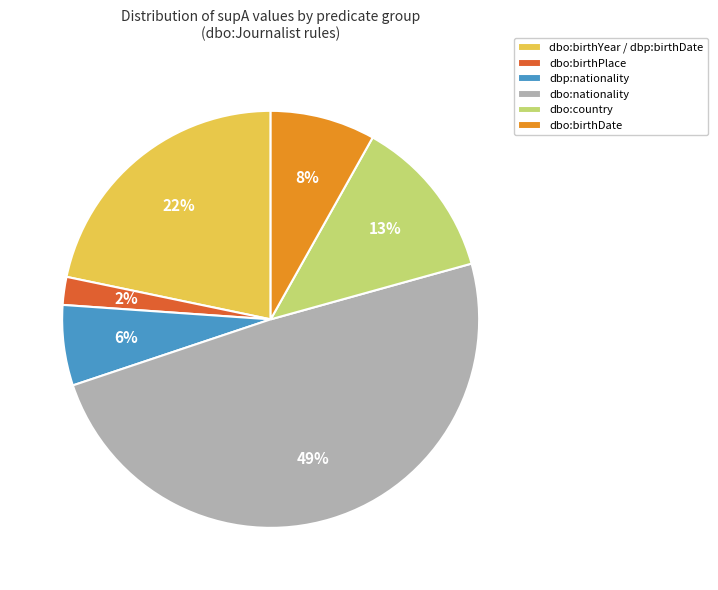

What percentage is the dbo:birthYear / dbp:birthDate slice, to the nearest percent?

22%